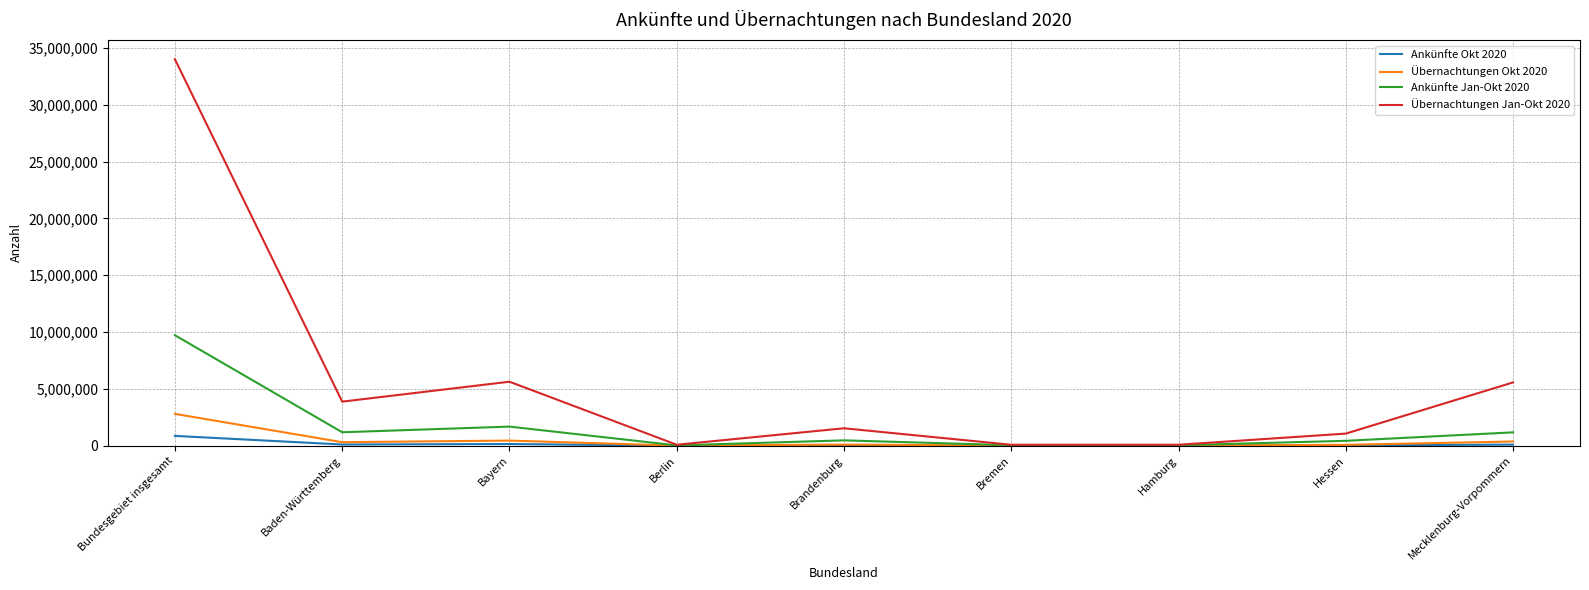

At which label does Übernachtungen Okt 2020 reach its peak?

Bundesgebiet insgesamt